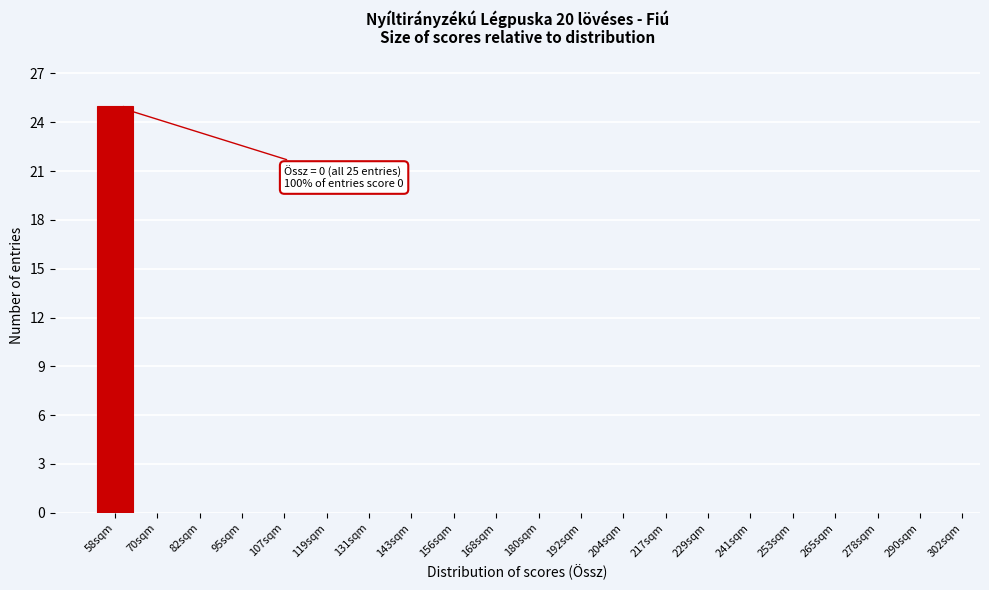

Reading left to right, what are all the values shown in this chart?

58sqm=25	70sqm=0	82sqm=0	95sqm=0	107sqm=0	119sqm=0	131sqm=0	143sqm=0	156sqm=0	168sqm=0	180sqm=0	192sqm=0	204sqm=0	217sqm=0	229sqm=0	241sqm=0	253sqm=0	265sqm=0	278sqm=0	290sqm=0